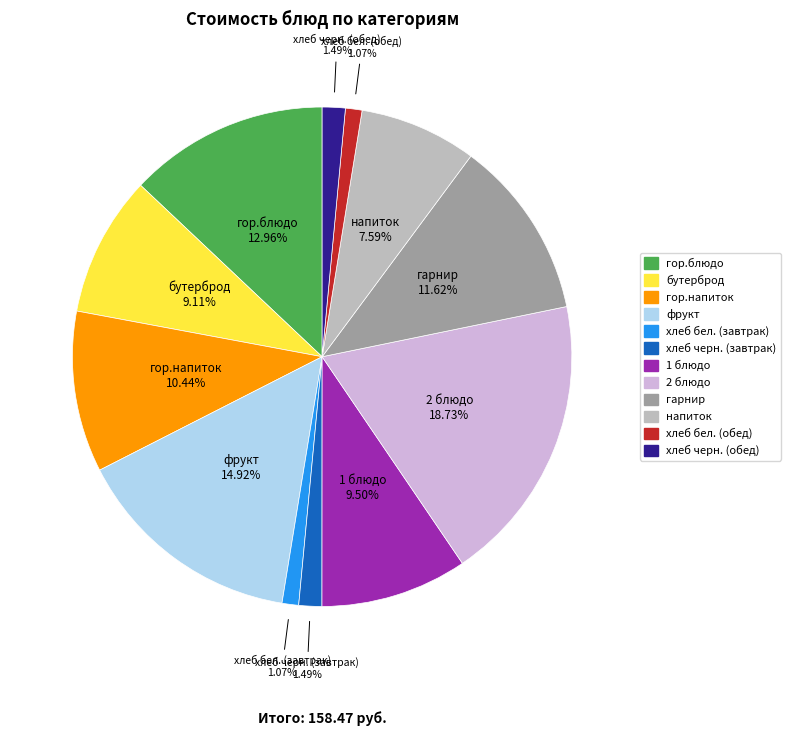

Which has a higher value, гор.блюдо or хлеб черн. (завтрак)?

гор.блюдо